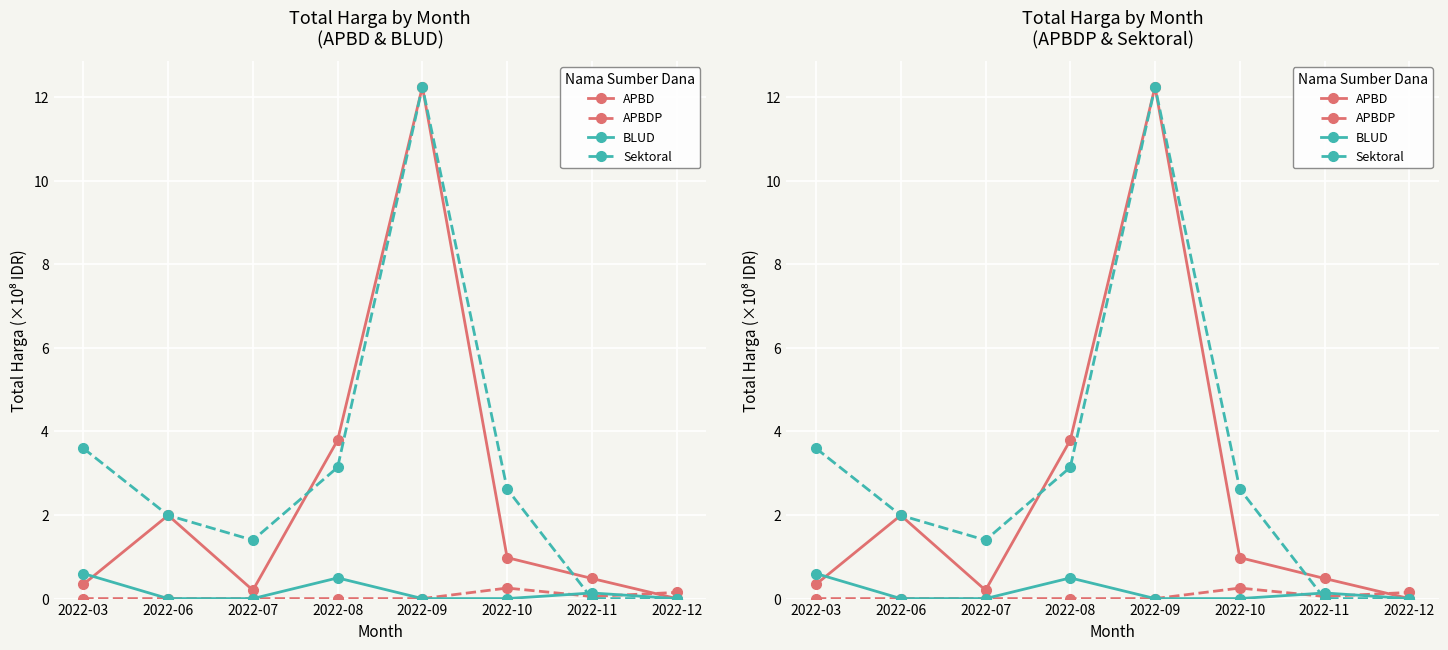

At which label does Sektoral first exceed 2?

2022-03